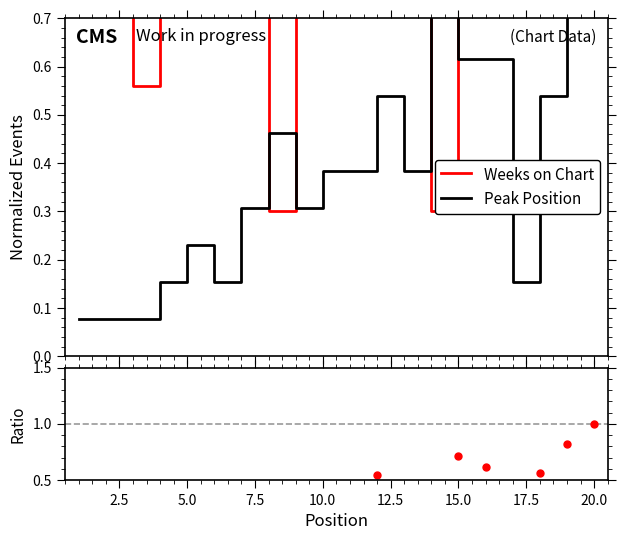

How many lines are shown in the chart?

3